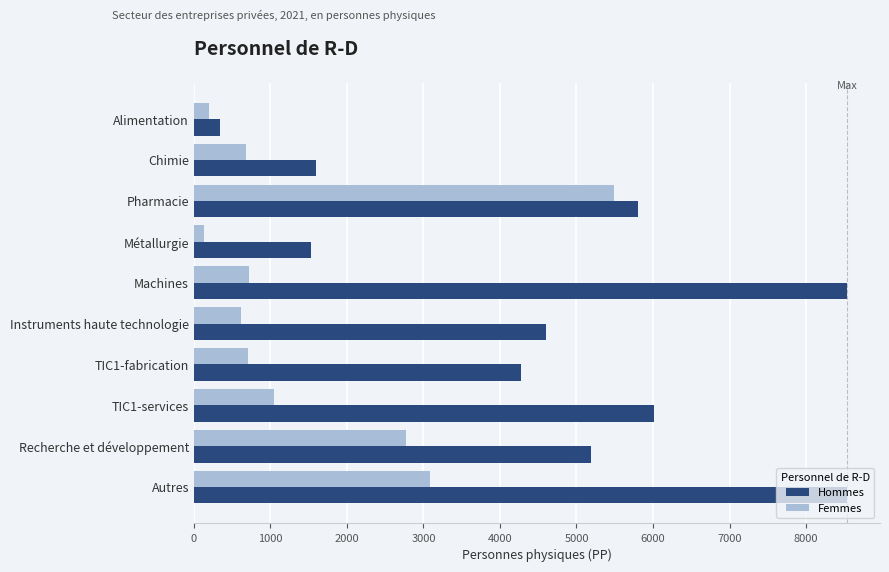

Which series has the widest spread of values?

Hommes